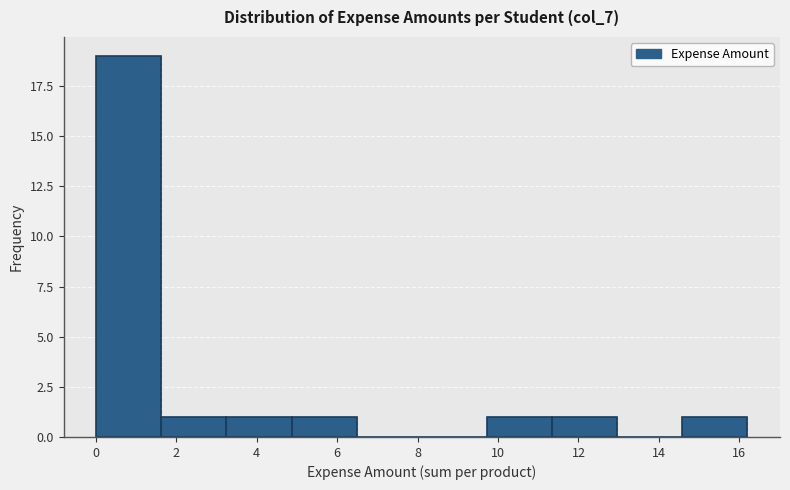

Reading left to right, list every bar in this chart as the range it spans on the x-axis followed by its height. Neither the bar edges nor the heights are printed on the chart, so give them approximately, as read against the axes.

0.0 to 1.6: 19
1.6 to 3.2: 1
3.2 to 4.8: 1
4.8 to 6.4: 1
6.4 to 8.2: 0
8.2 to 9.8: 0
9.8 to 11.4: 1
11.4 to 13.0: 1
13.0 to 14.6: 0
14.6 to 16.2: 1